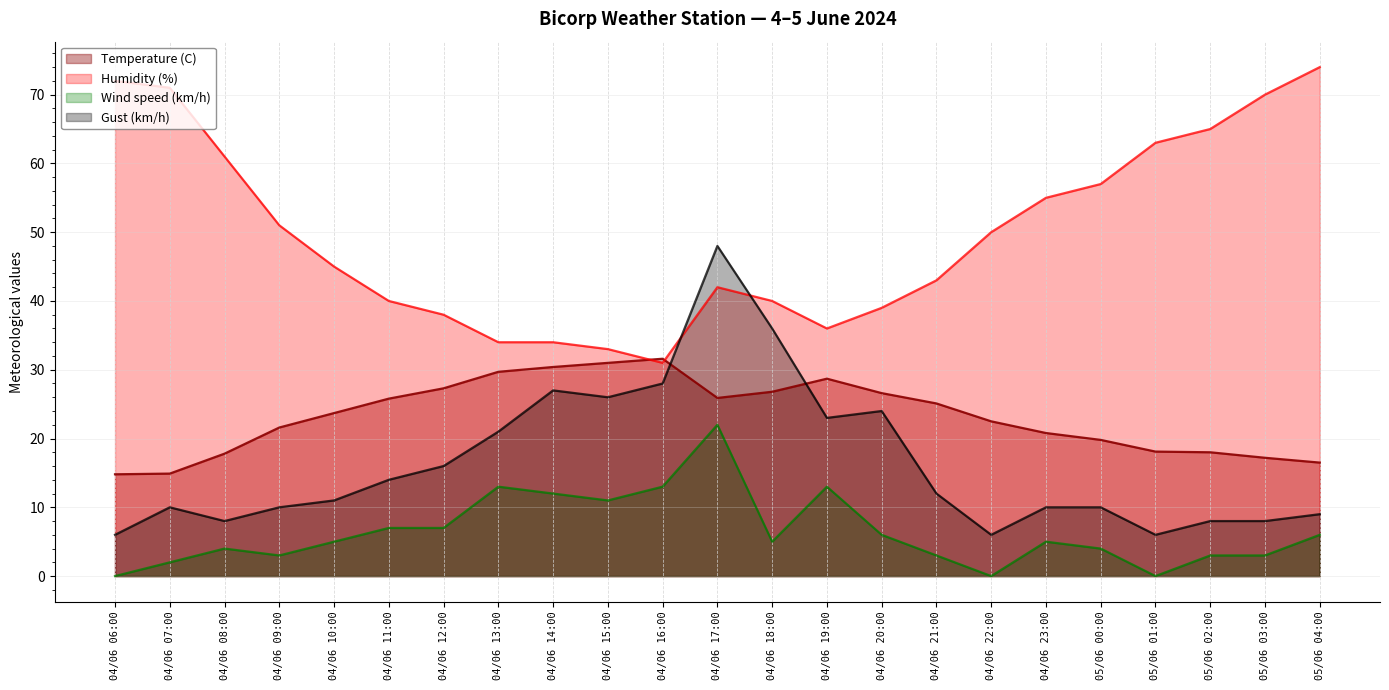

What is the maximum value for Gust (km/h)?

48.0